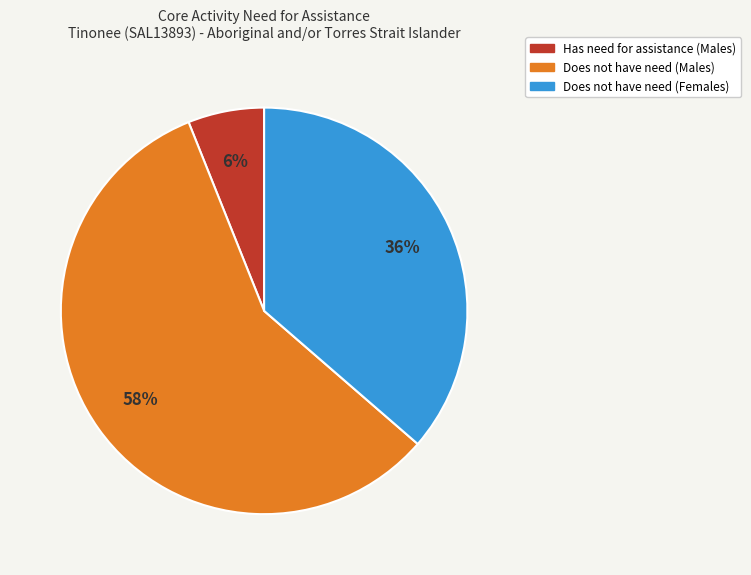

Which has a higher value, Does not have need (Males) or Does not have need (Females)?

Does not have need (Males)